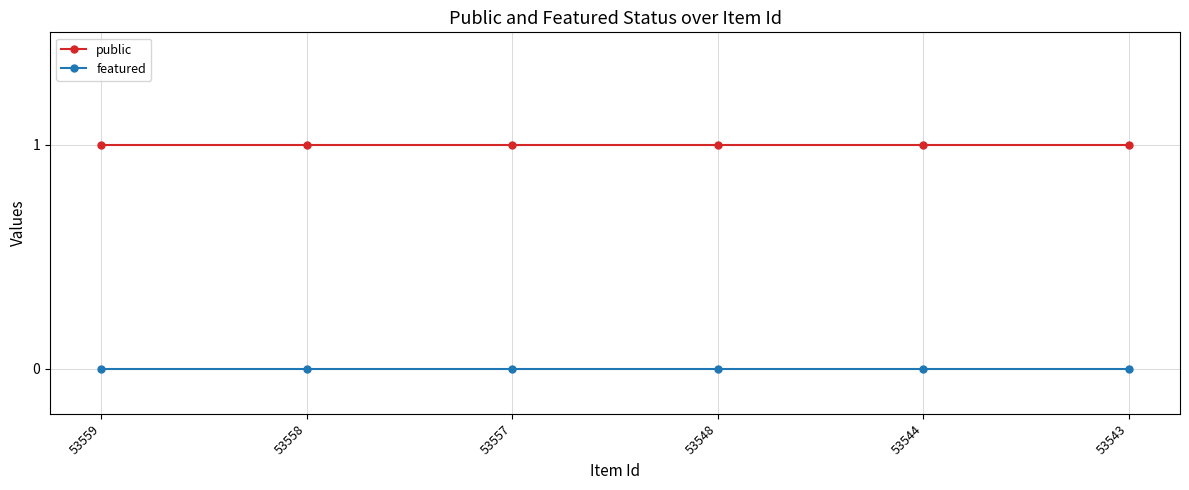

Is the value of public at 53557 greater than the value of featured at 53558?

Yes